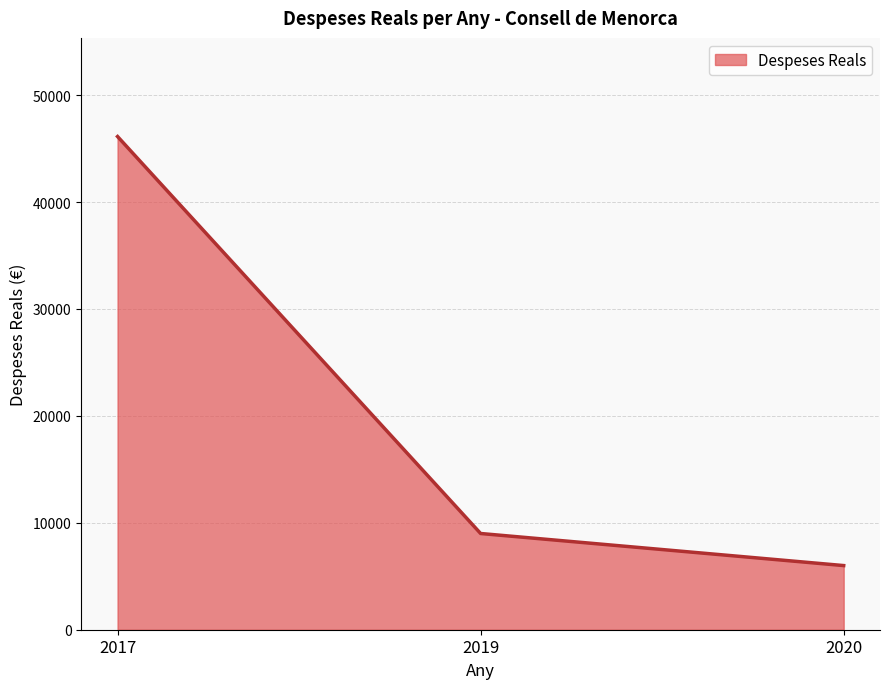

What is the difference between the values at 2020 and 2019?

3000.0